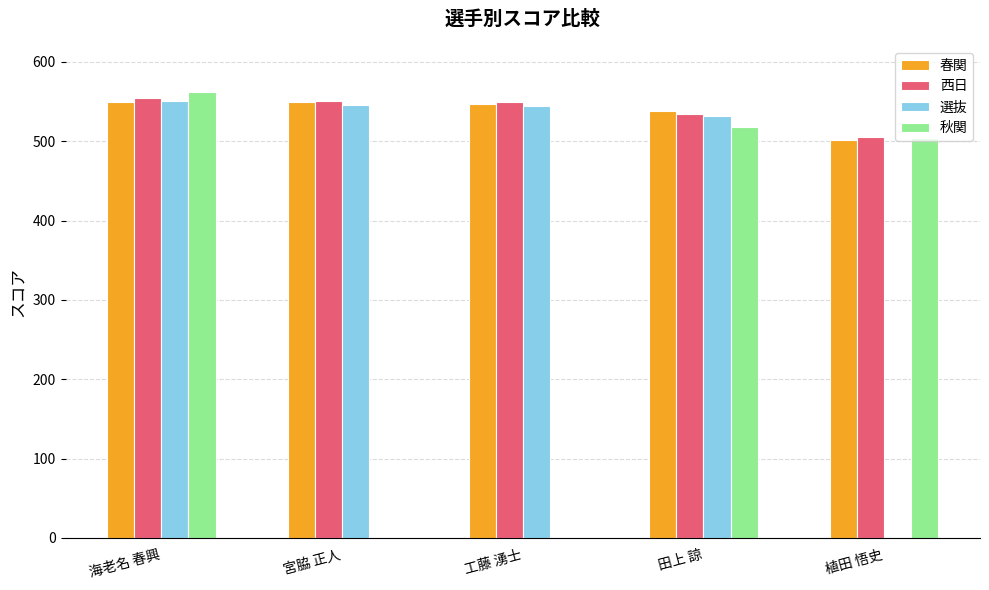

How many categories are shown in the chart?

5